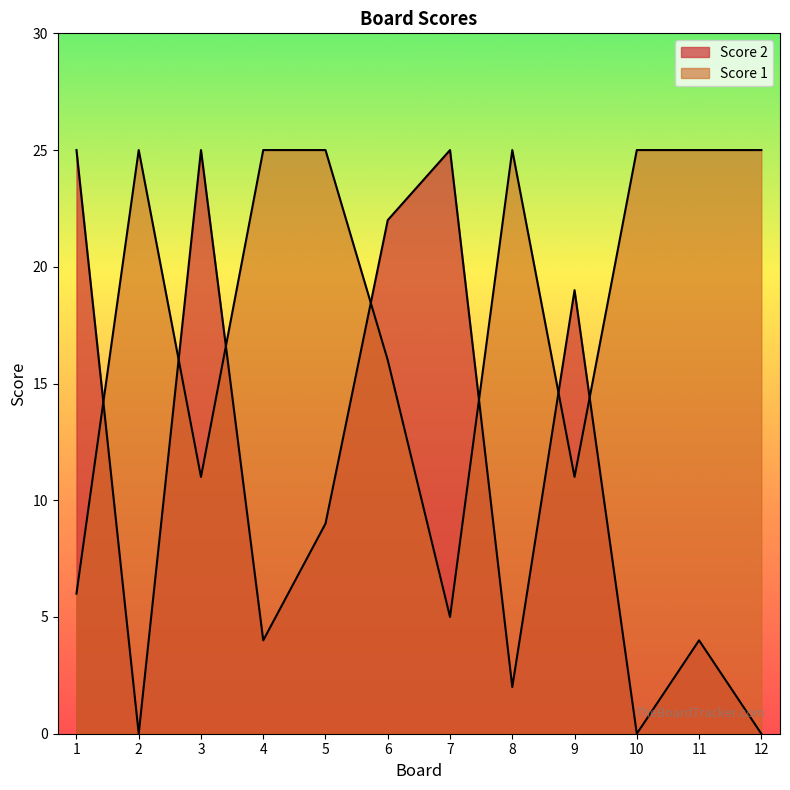

What is the total value across all series at 12?

25